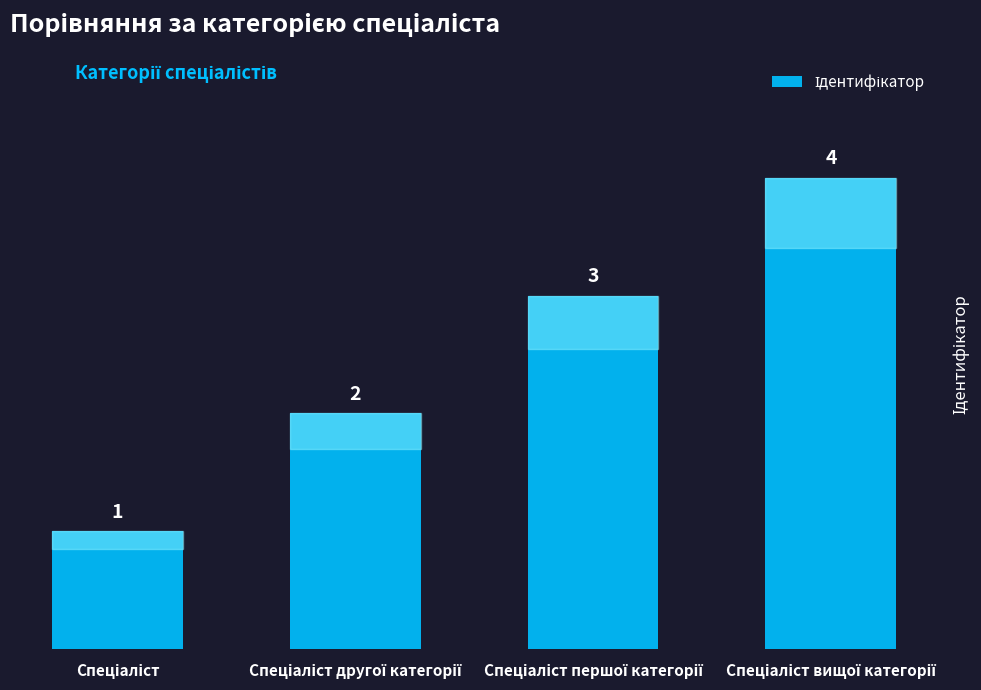

How many values are between 2 and 4?

3